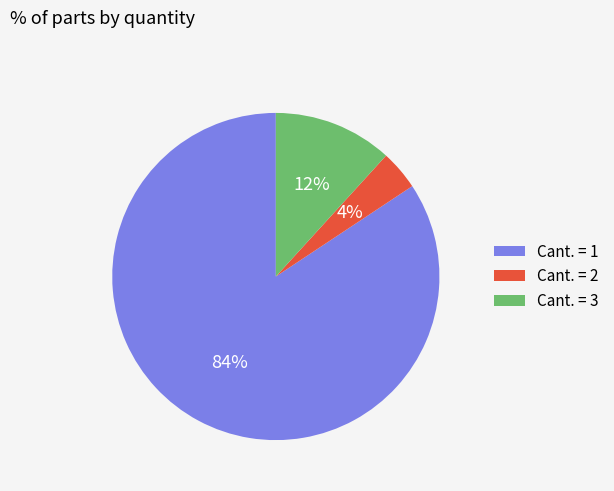

Rank the categories by value from lowest to highest.

Cant. = 2, Cant. = 3, Cant. = 1